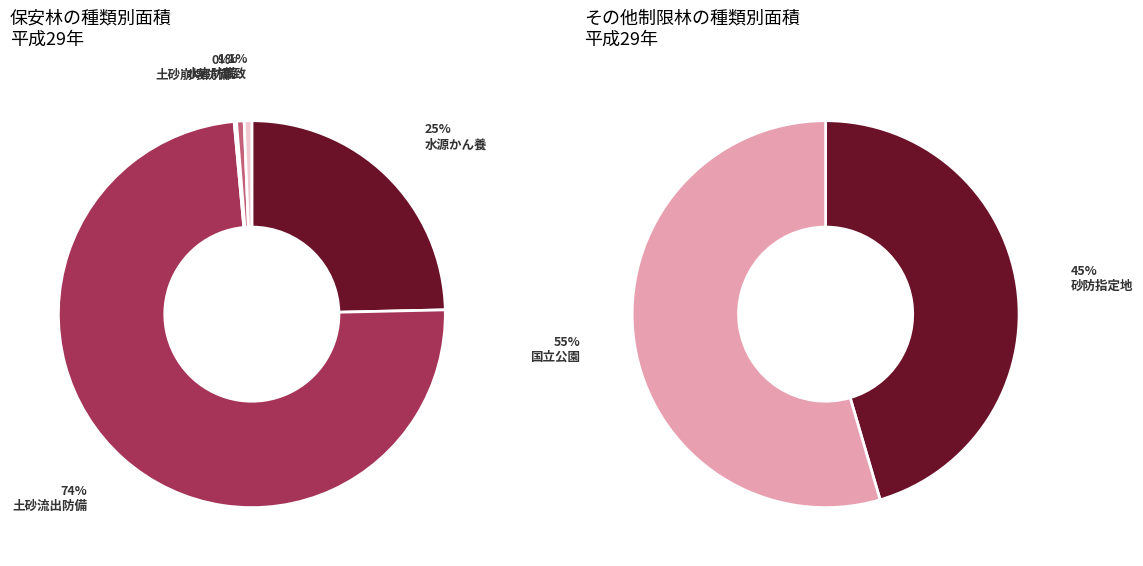

Which has a higher value, 23 or 27?

27